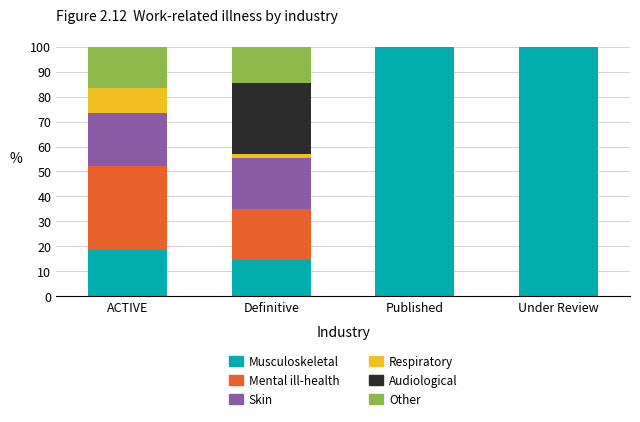

The value of Musculoskeletal at Definitive is 3.3. True or false?

False